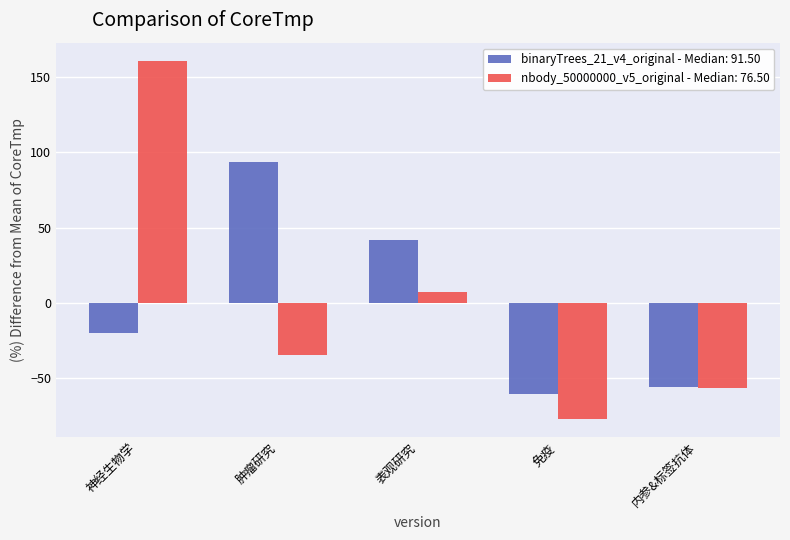

What are all the series names shown in the legend?

binaryTrees_21_v4_original - Median: 91.50, nbody_50000000_v5_original - Median: 76.50